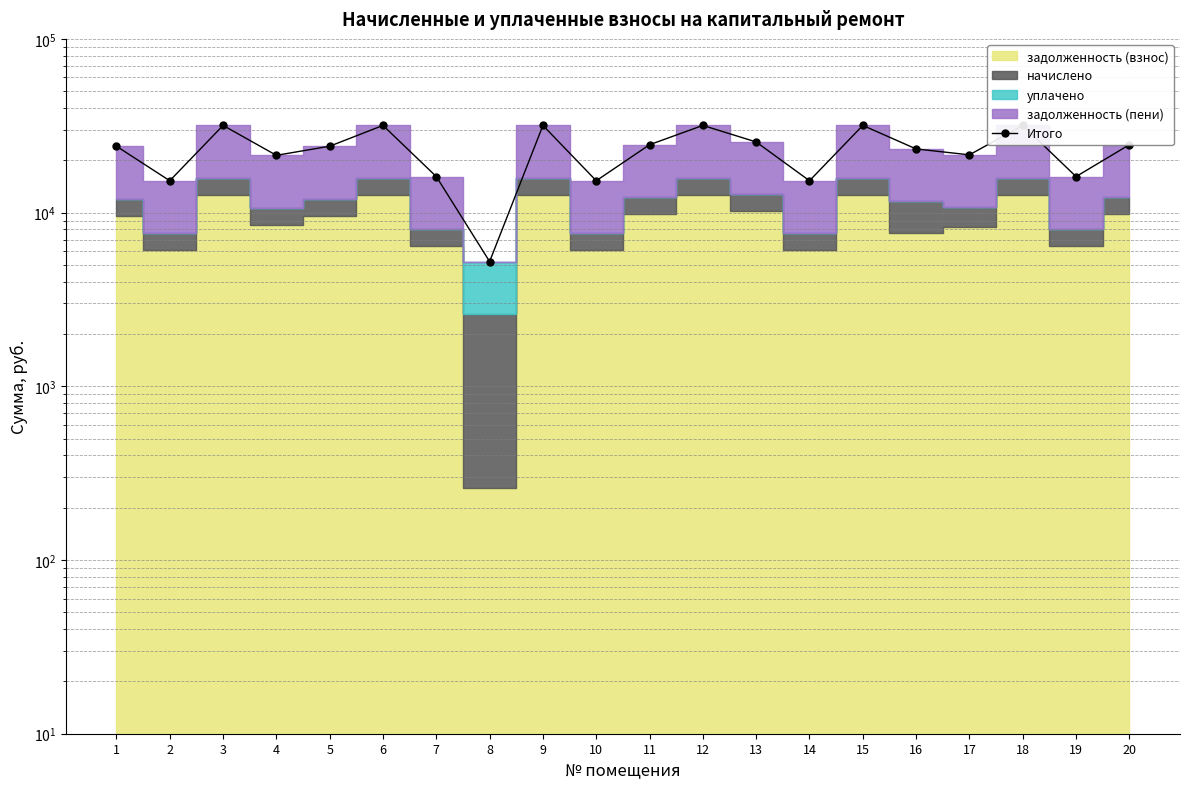

How many values are below 24108?

9